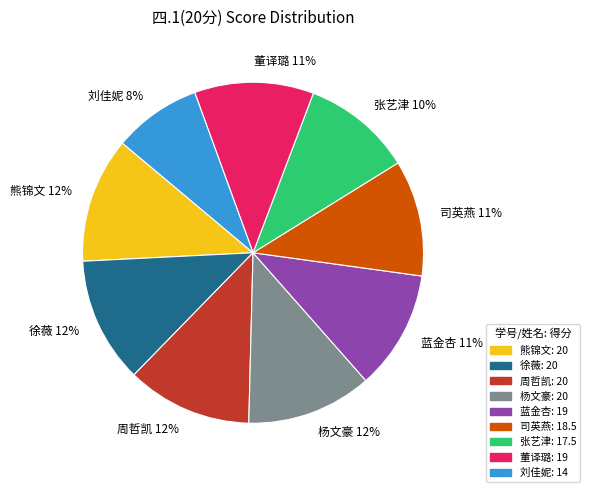

Count the number of slices in the pie.

9